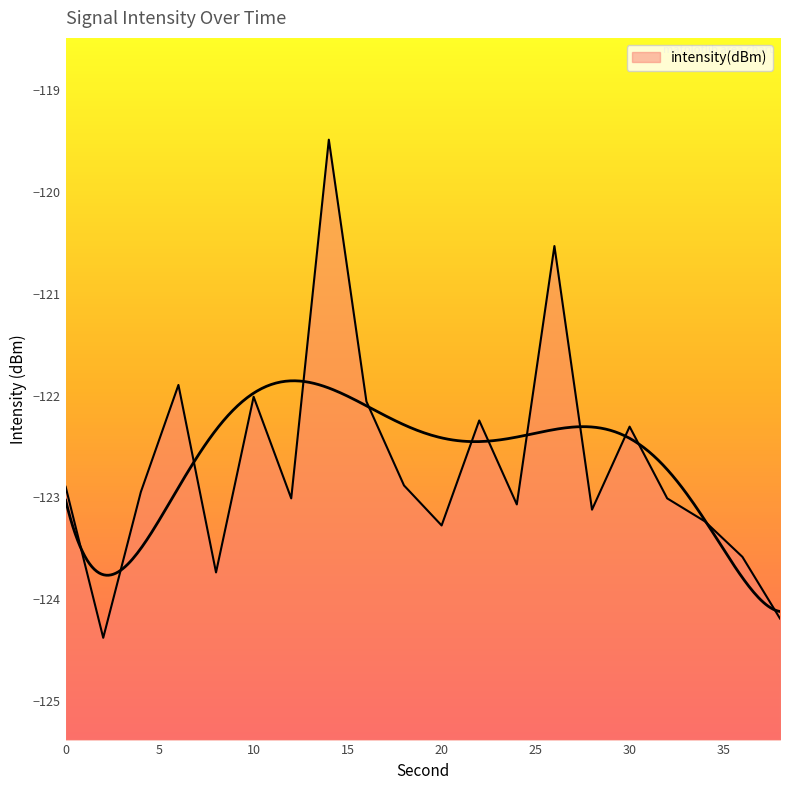

Is it true that the value at 20 is -123.3?

True